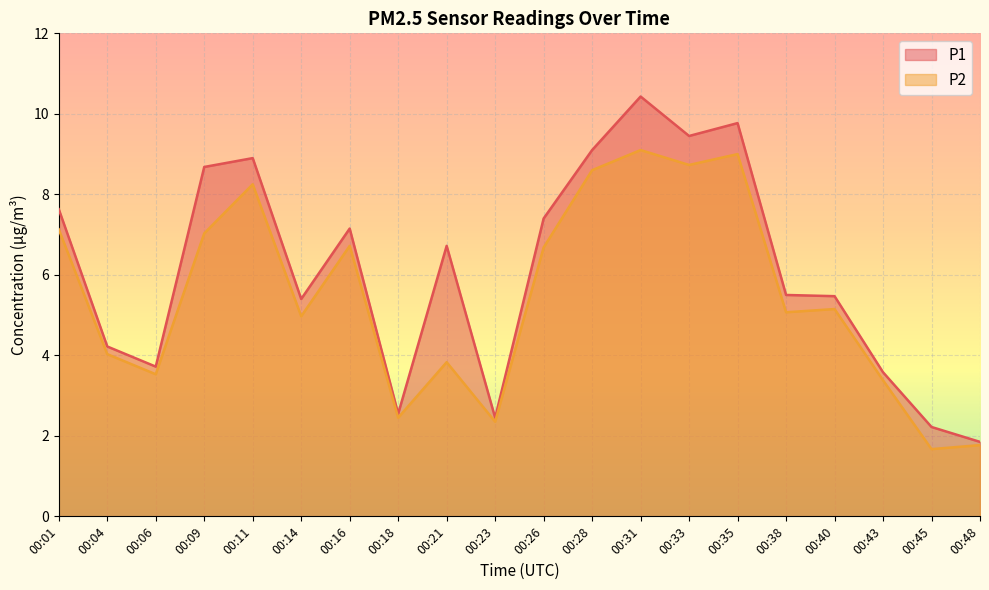

True or false: P1 and P2 cross at least once.

False